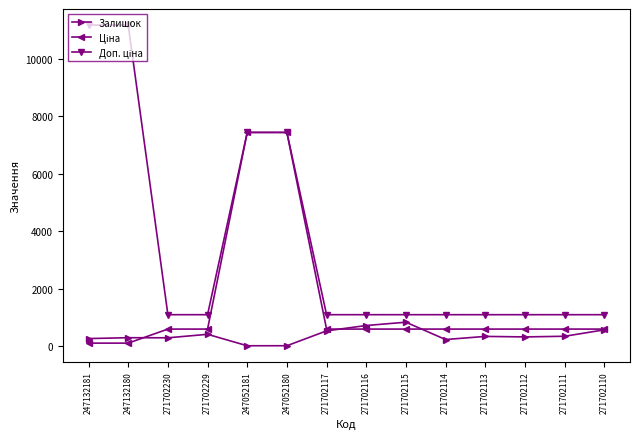

What is the difference between the maximum and minimum values in the Залишок series?

819.0